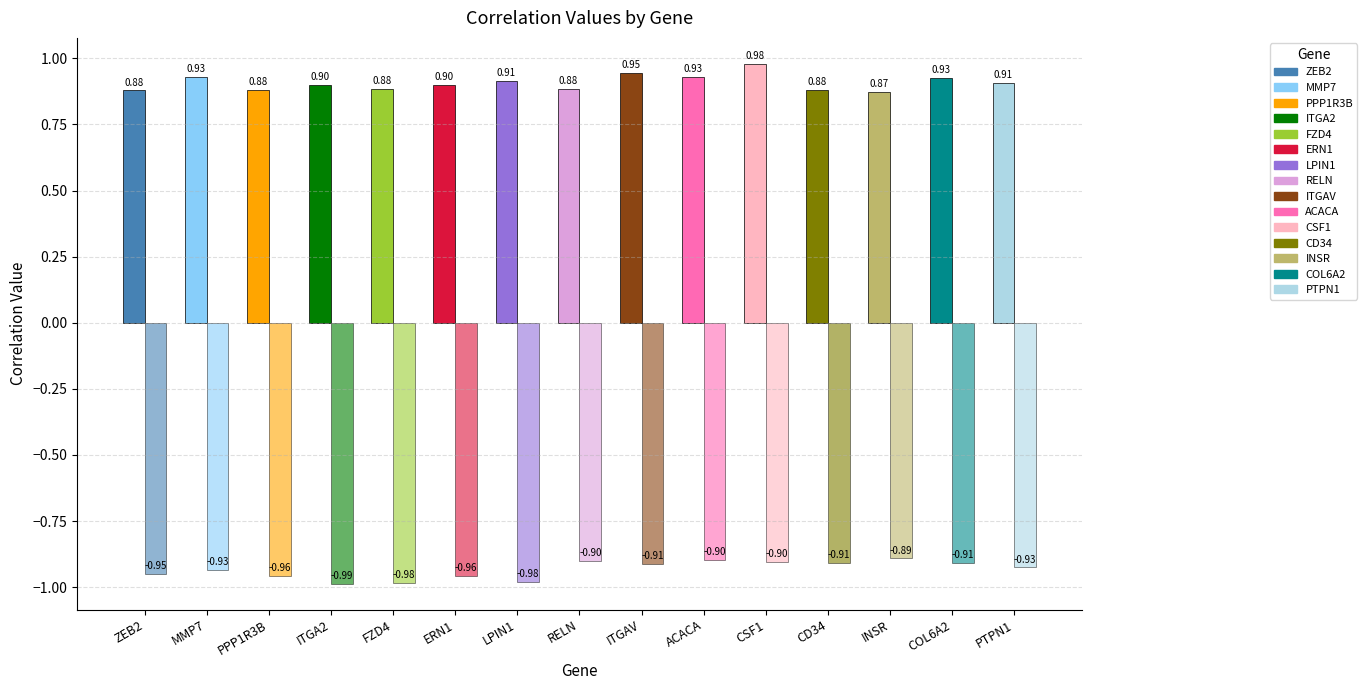

Are the bars horizontal?

No